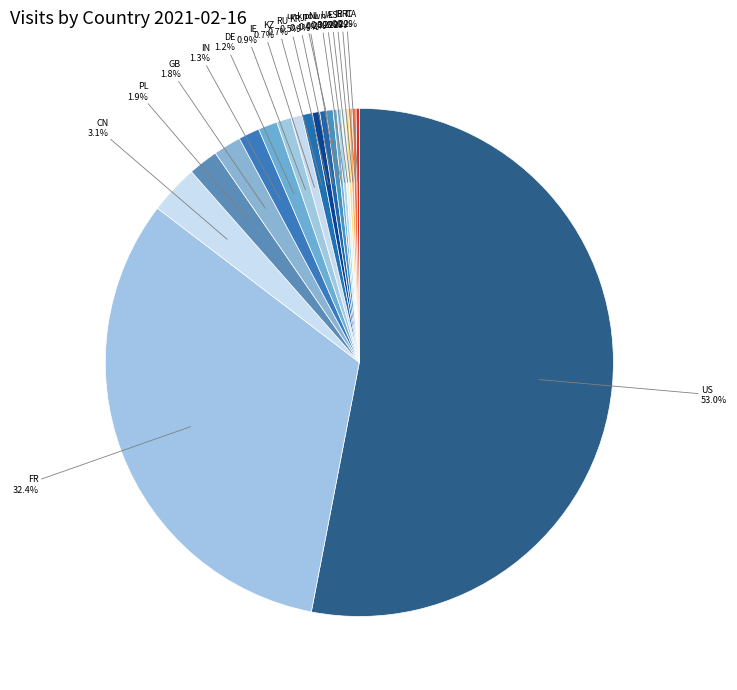

Which category has the smallest portion of the pie?

CA